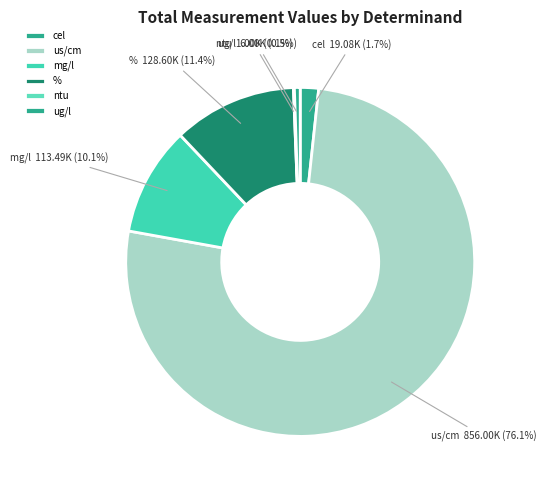

Is there a majority slice in this chart?

Yes